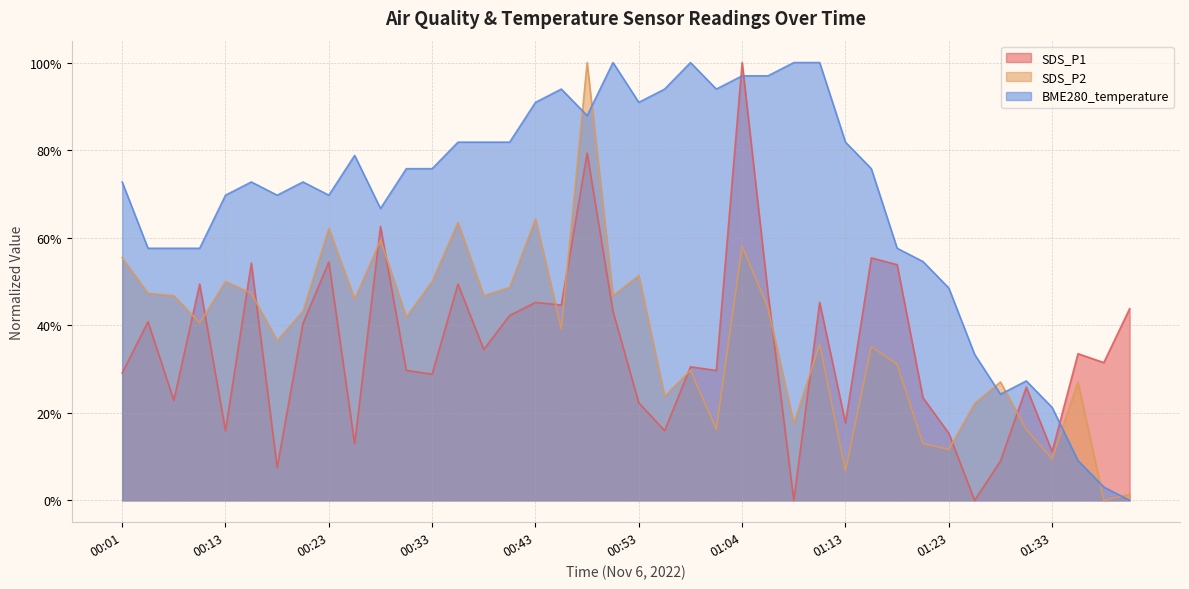

After their last crossing, which series has the higher values: BME280_temperature or SDS_P2?

SDS_P2